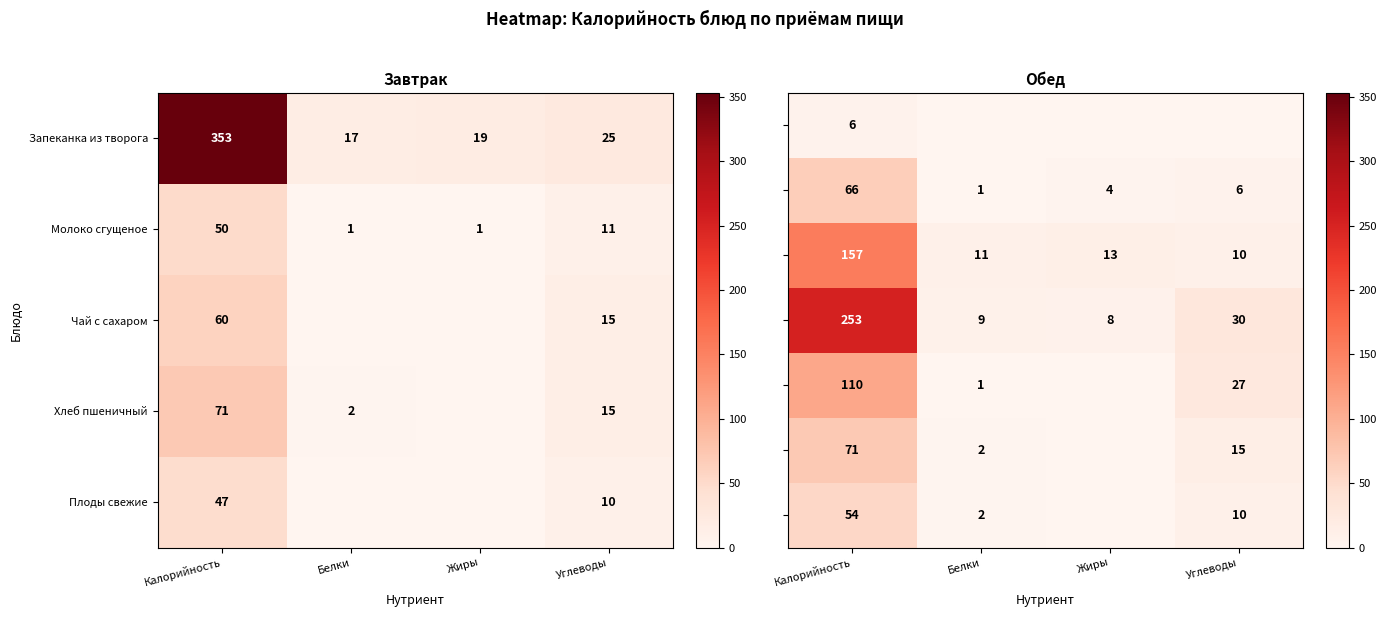

What is the sum of all Молоко сгущеное values?

63